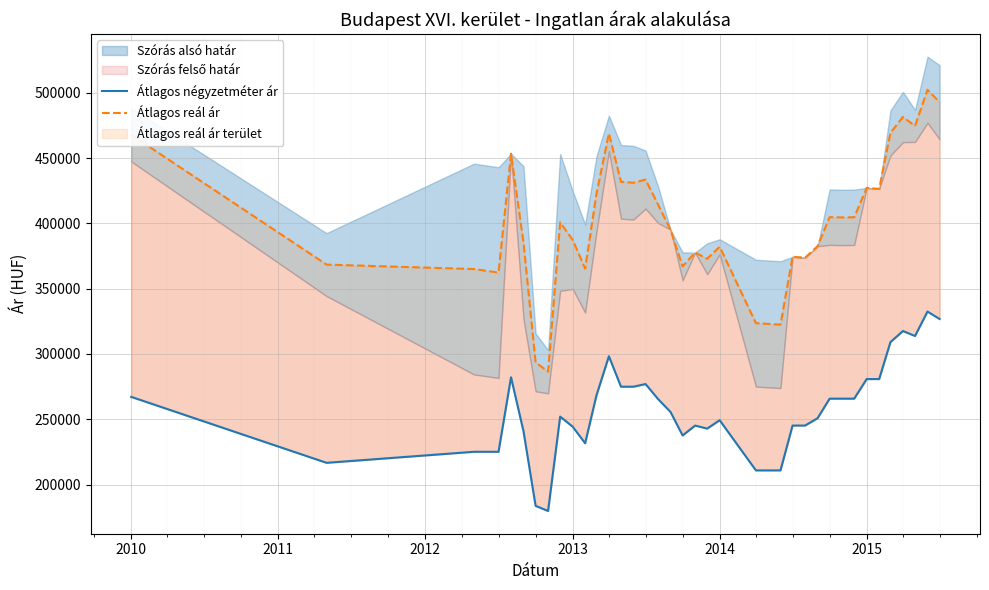

What is the value of the Átlagos reál ár point at the 28th from the left?

373772